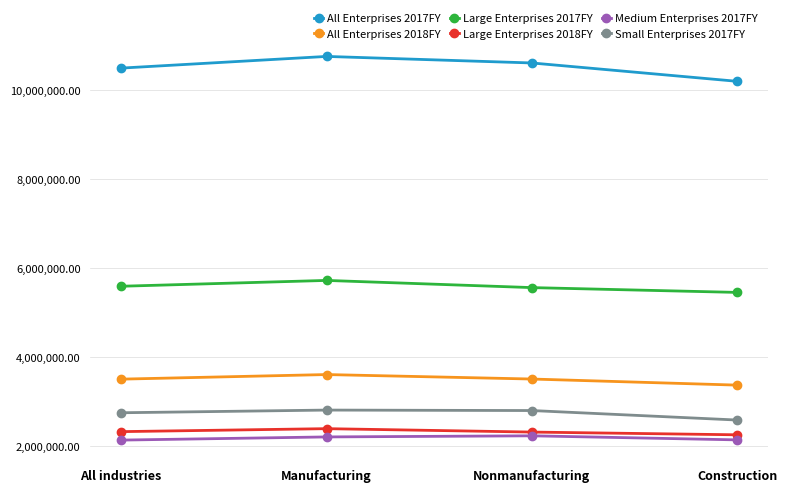

Where is Large Enterprises 2018FY nearest to the value 2326742?

All industries